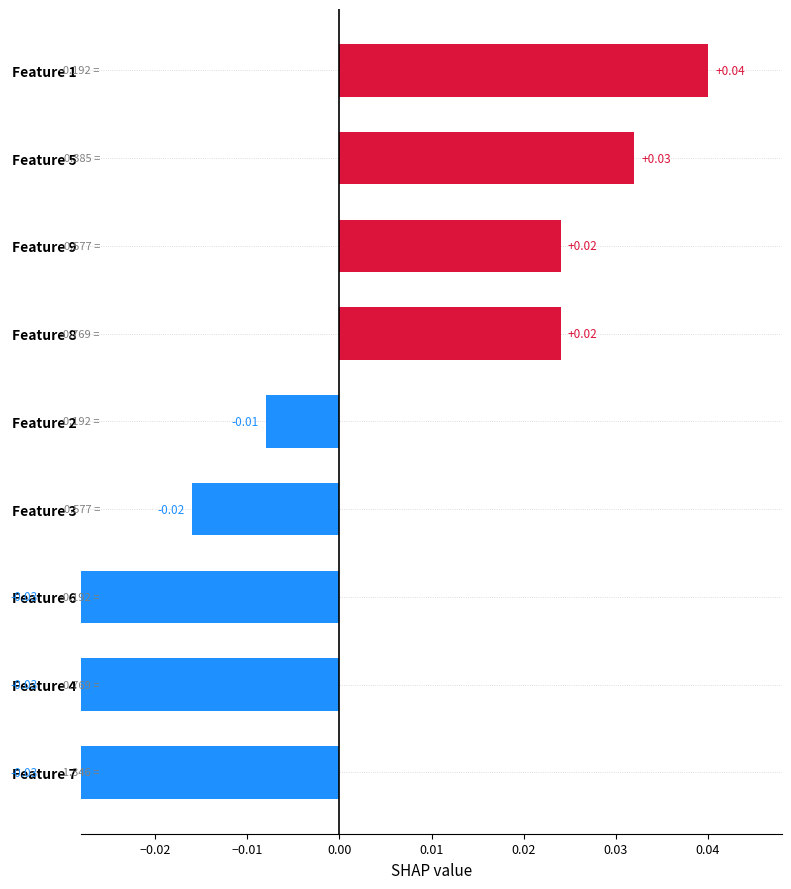

How many values are between 0 and 1?

4